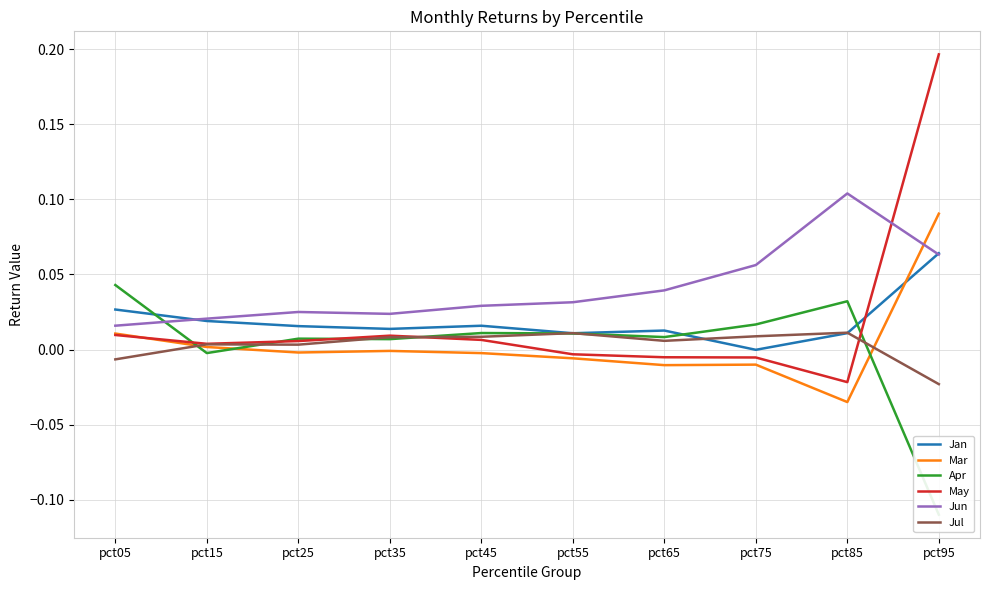

At which label does May first exceed 0?

pct05